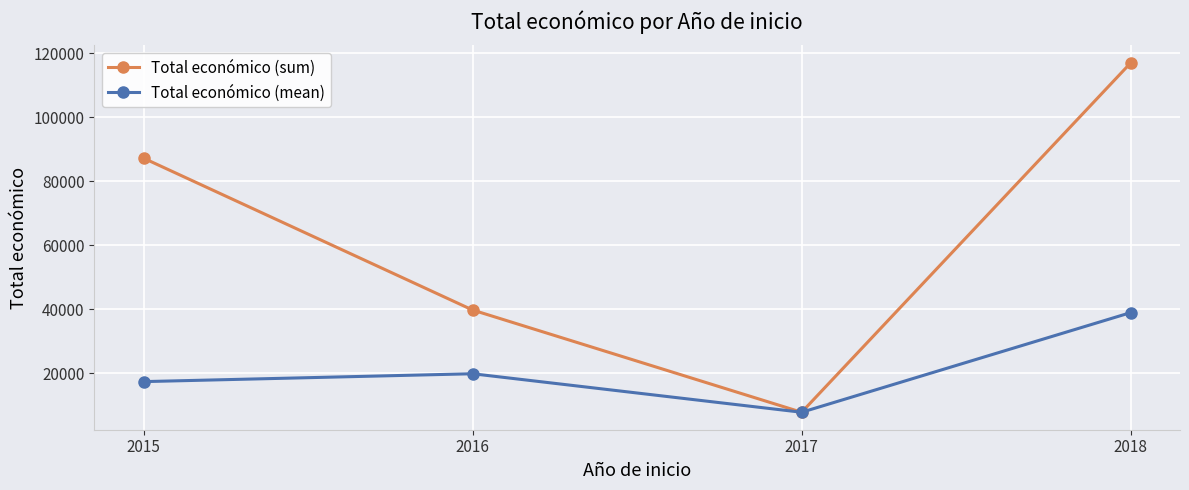

Which category has the highest value in the Total económico (sum) series?

2018